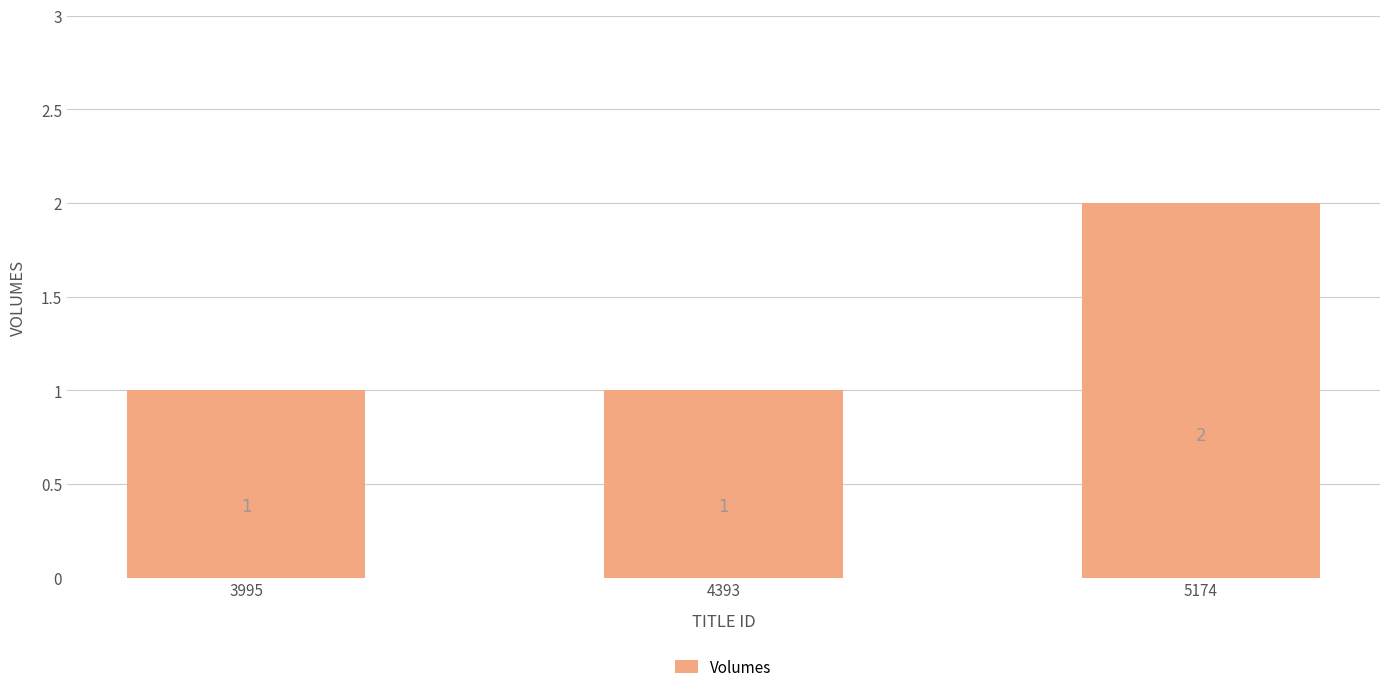

What is the value of the 1st bar from the left?

1